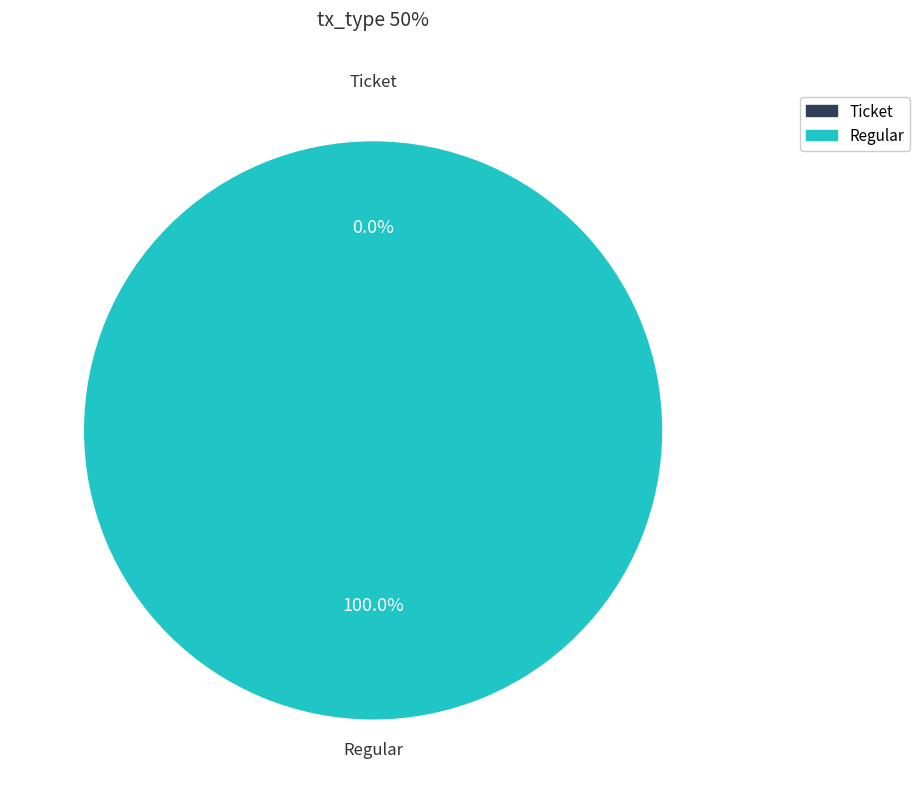

To the nearest percent, what percentage of the pie is Regular?

100%